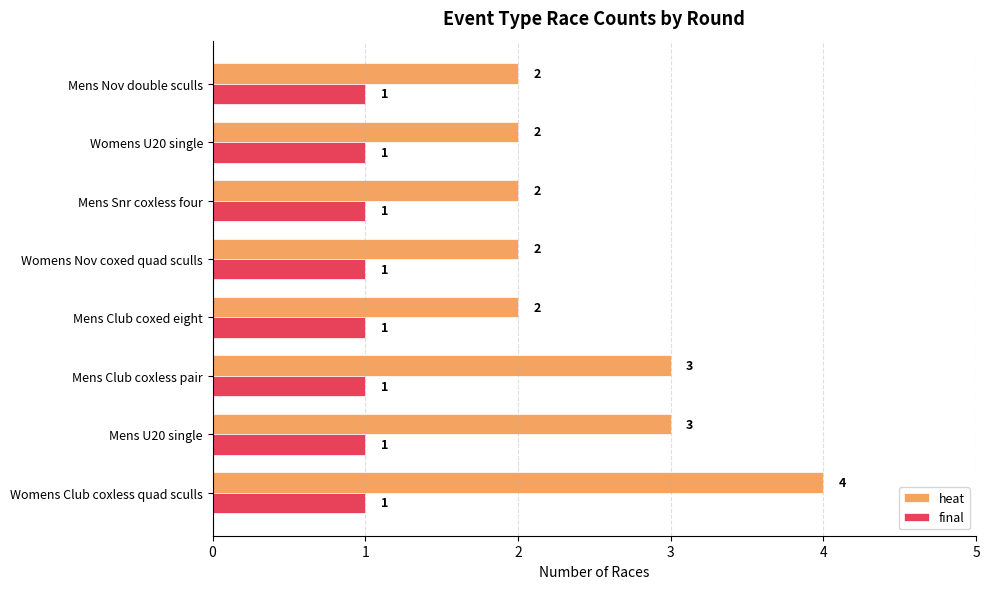

Count the number of data series in this chart.

2